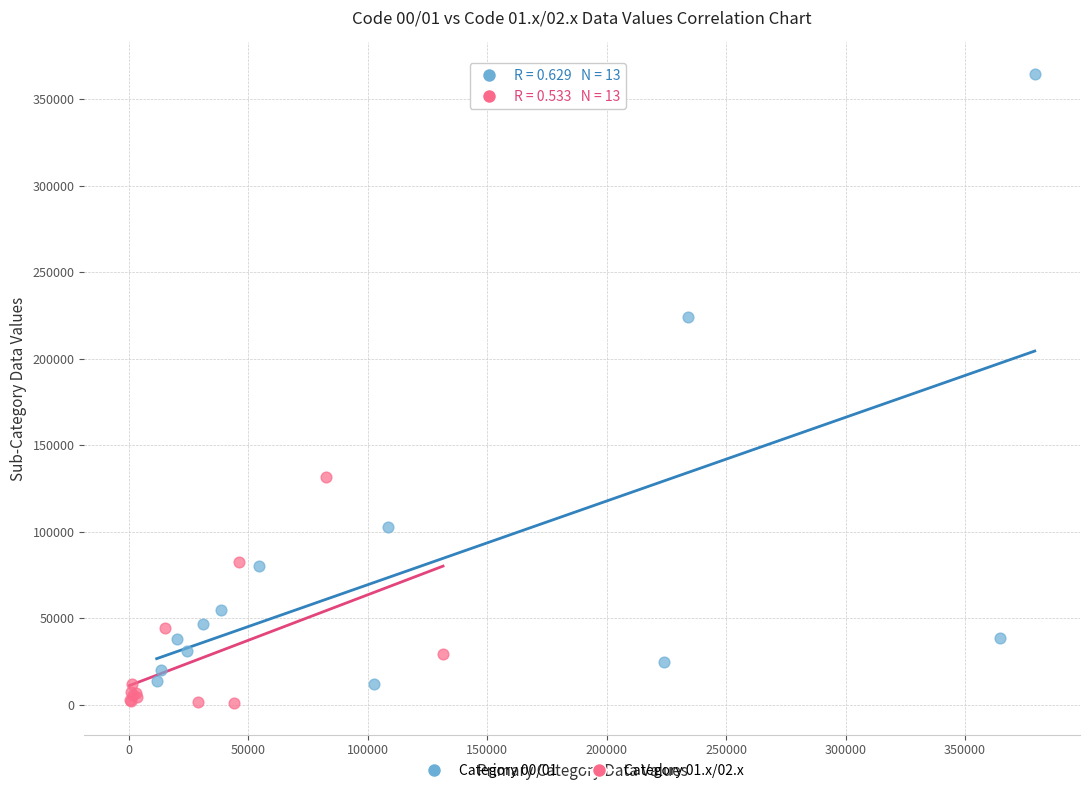

Which series reaches the maximum Y coordinate?

Category 00/01